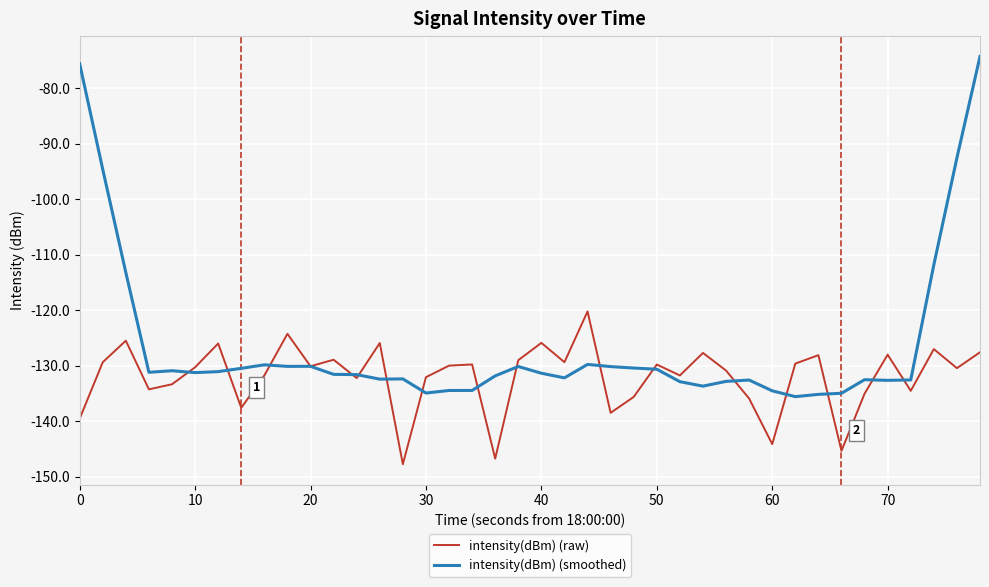

How many distinct data groups are displayed?

2